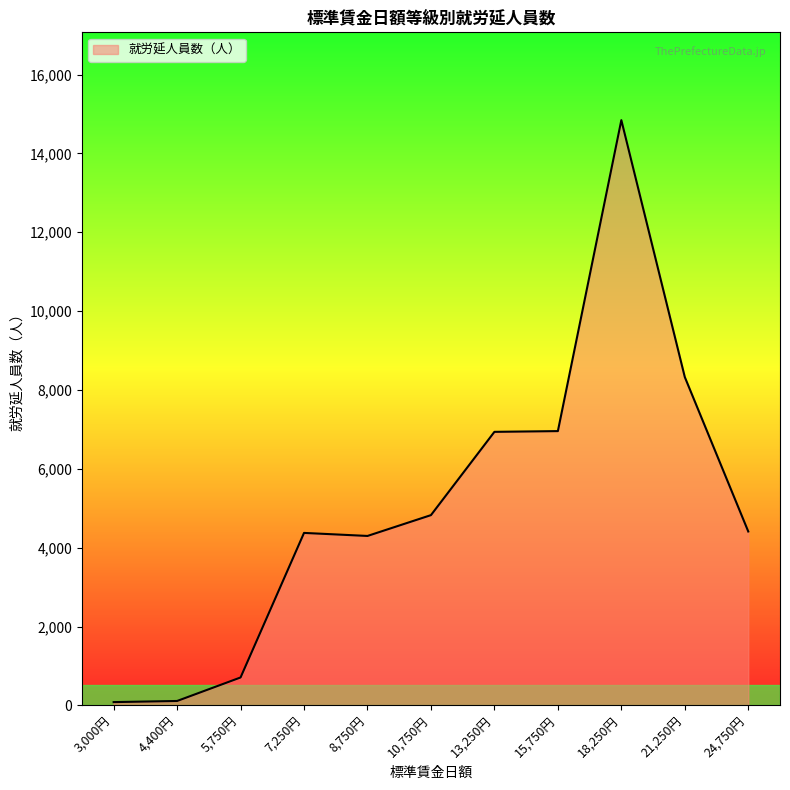

The chart shows a value of 14844 at 18,250円. True or false?

True